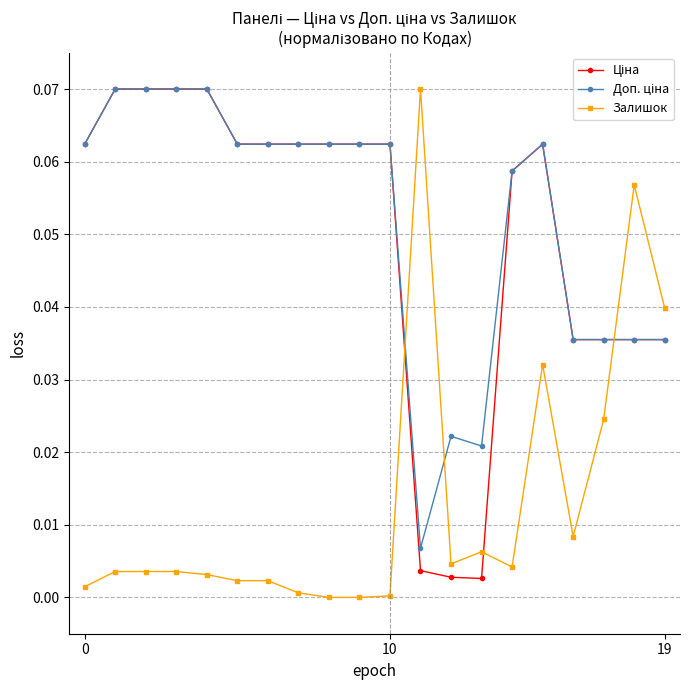

At which category is the sum across all series the highest?

15